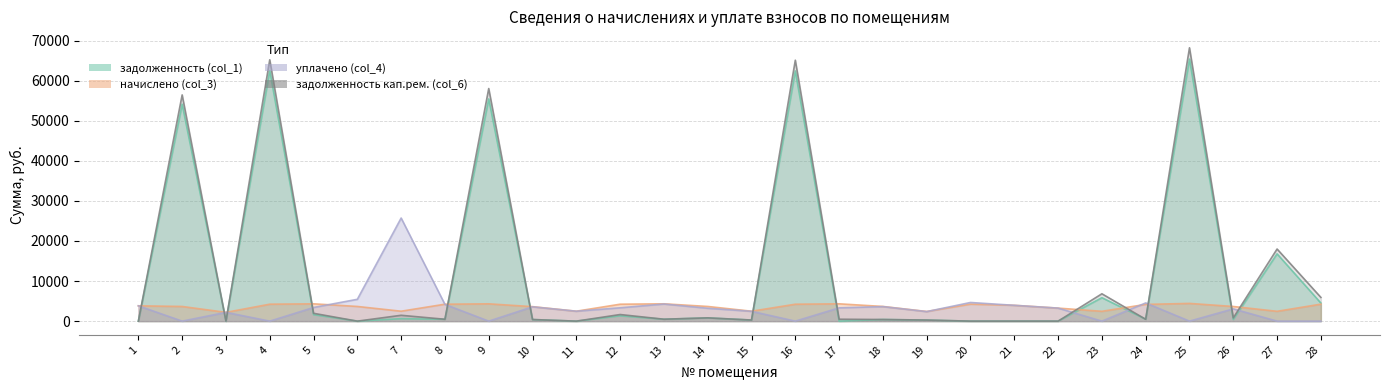

What is the difference between the second highest and second lowest values in the начислено (col_3) series?

1915.1